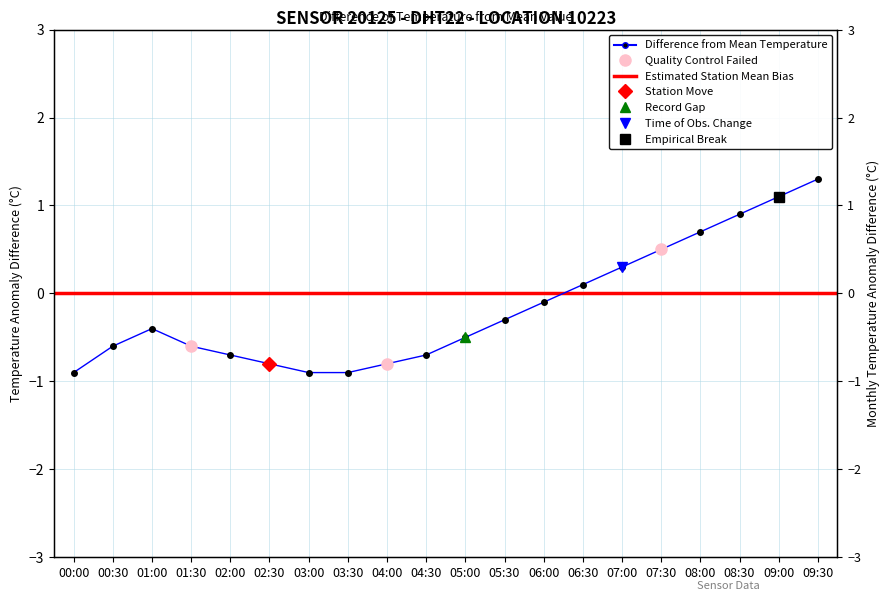

How many data points does each series have?

20